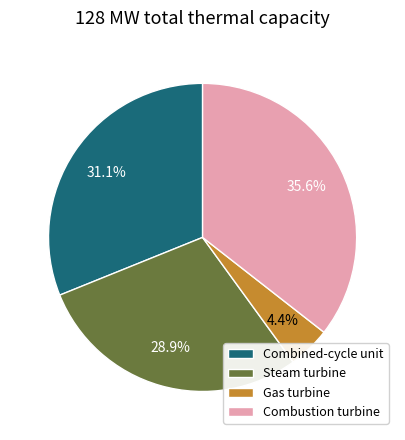

What is the smallest slice in the pie chart?

Gas turbine